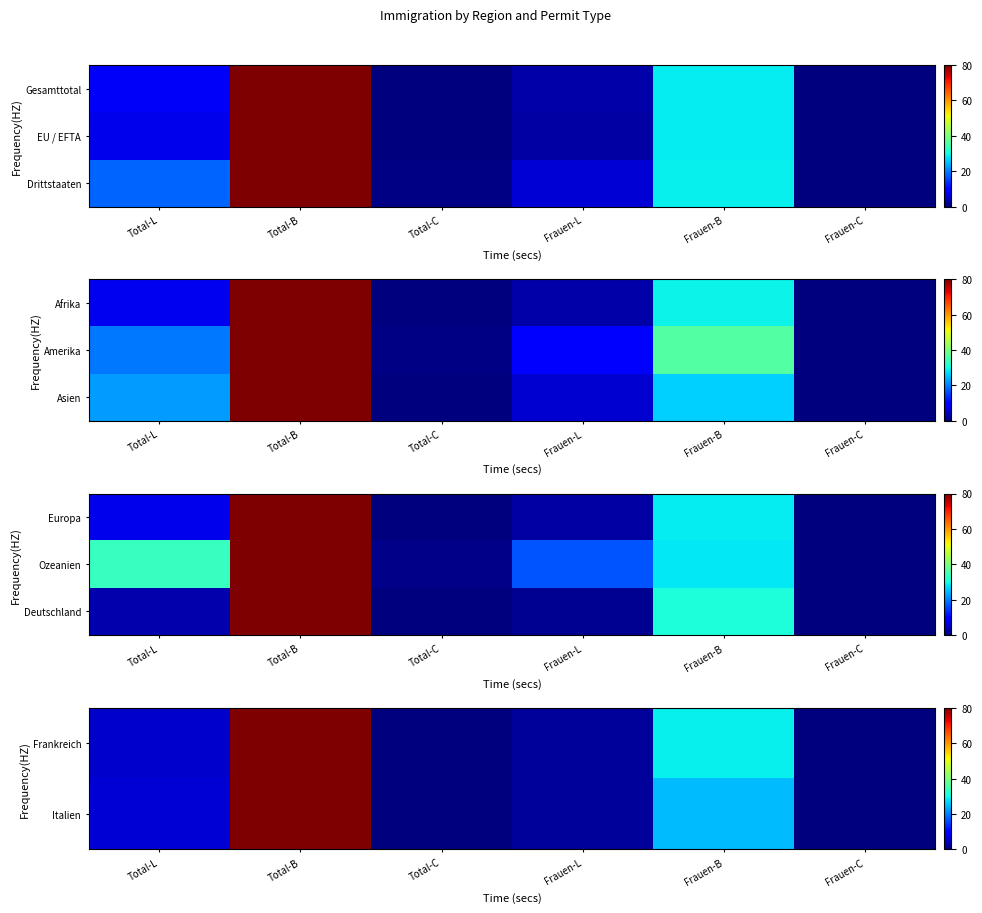

List the series in order of their peak value, highest first.

Frankreich, Italien, Deutschland